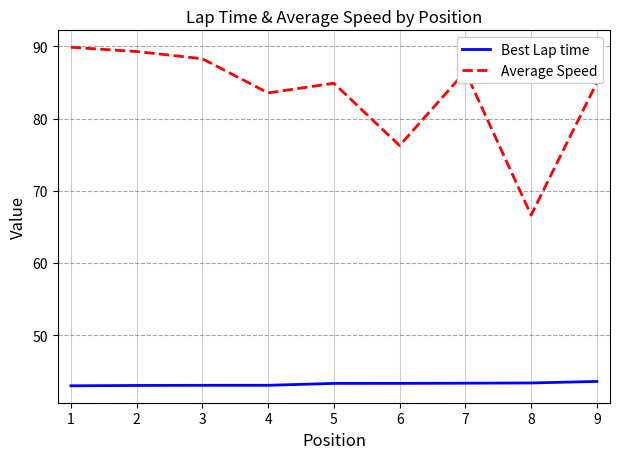

Where is Average Speed nearest to the value 78?

6